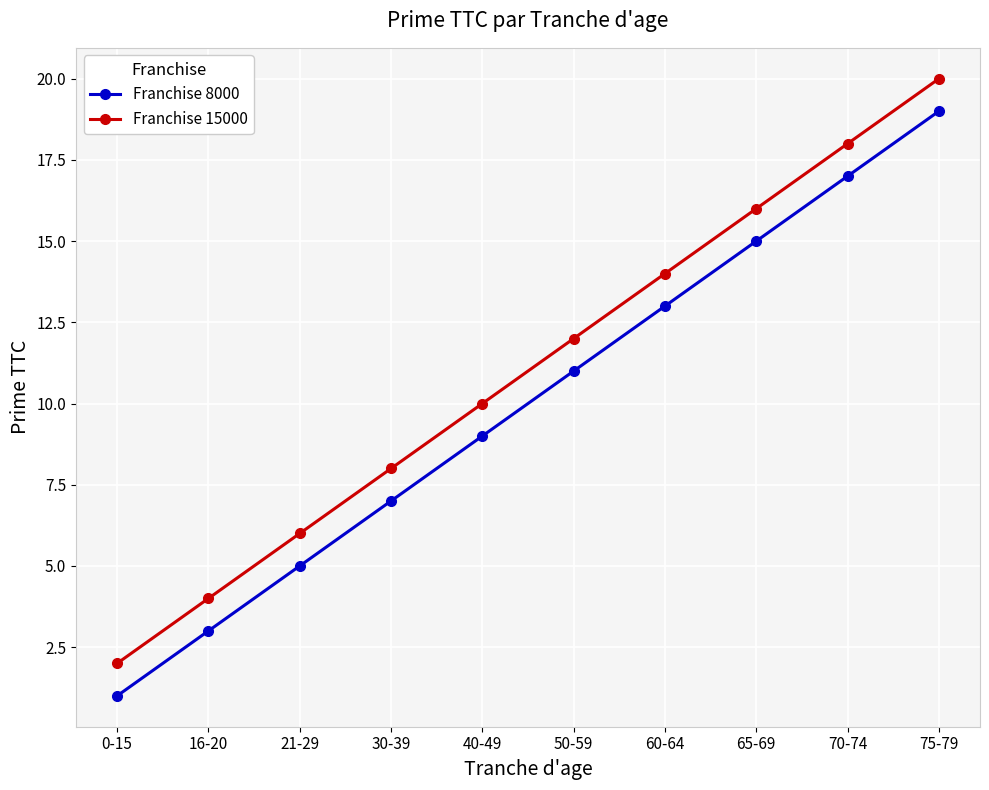

What is the difference between the Franchise 8000 values at 75-79 and 60-64?

6